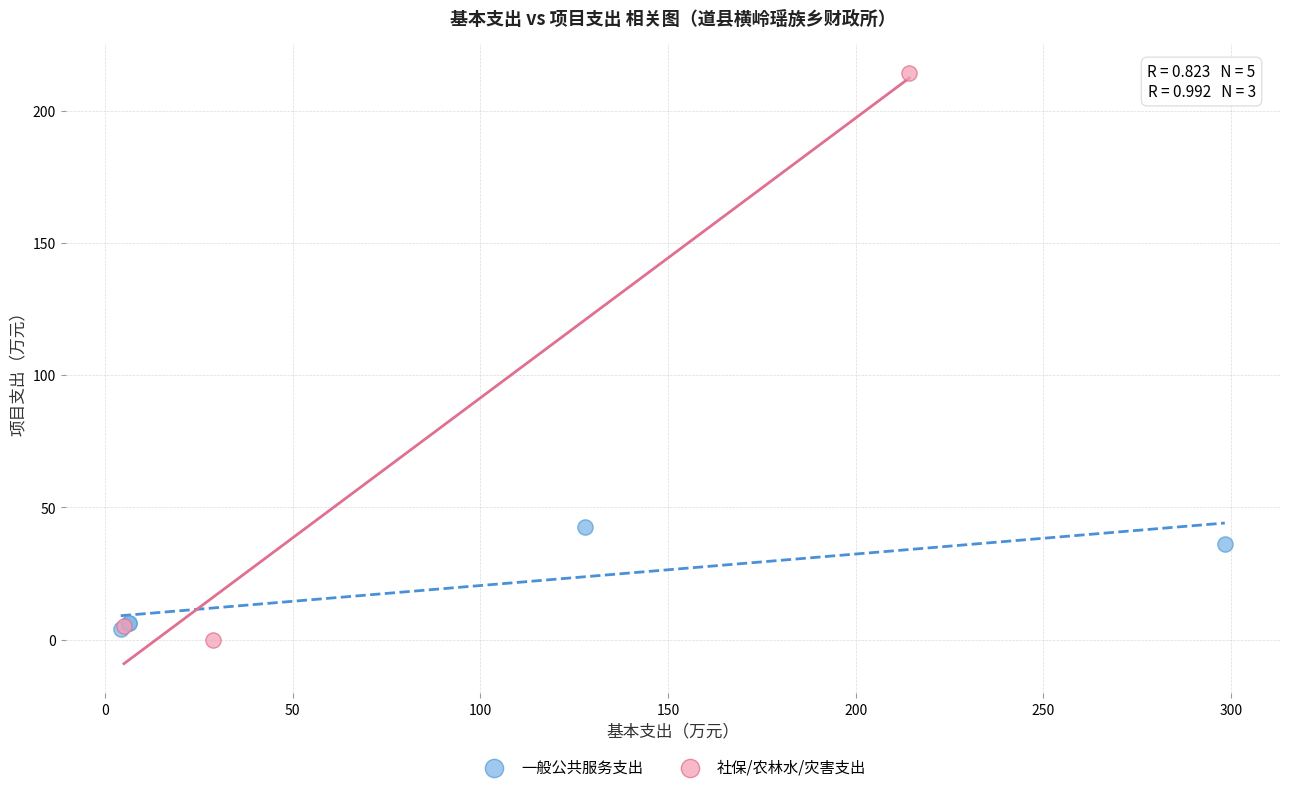

Which series has the largest Y range (max minus min)?

社保/农林水/灾害支出